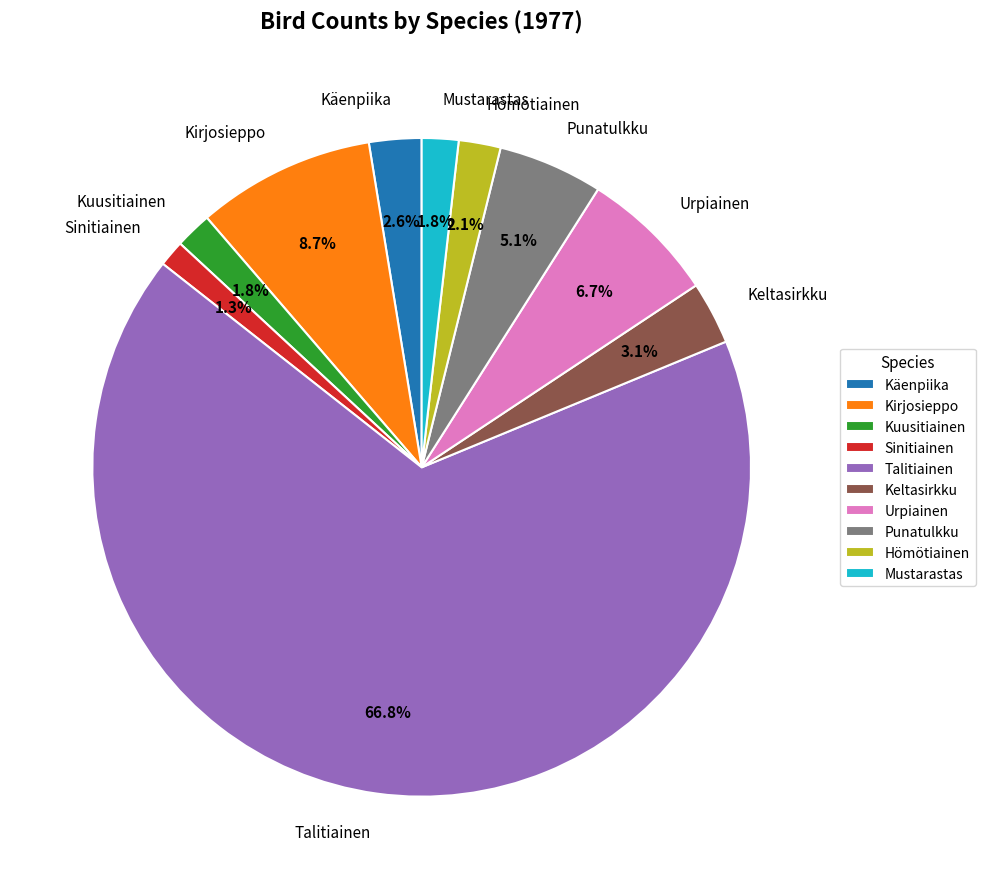

To the nearest percent, what portion does Kirjosieppo represent?

9%